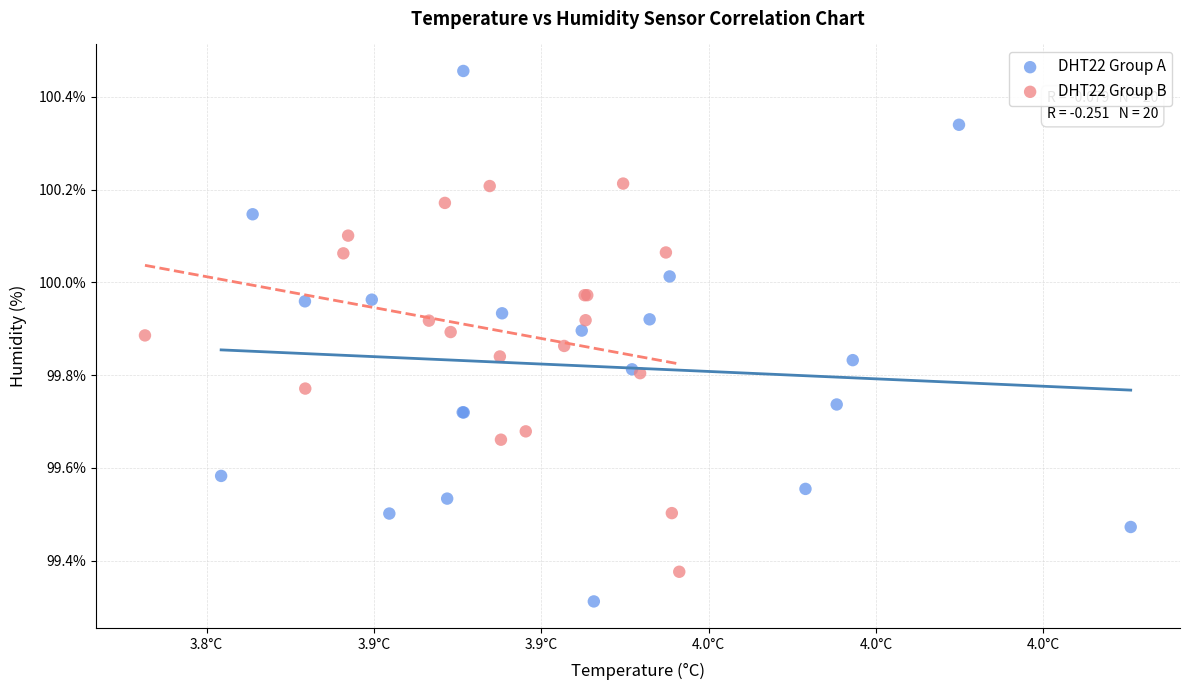

Which series contains the lowest Y value?

DHT22 Group A